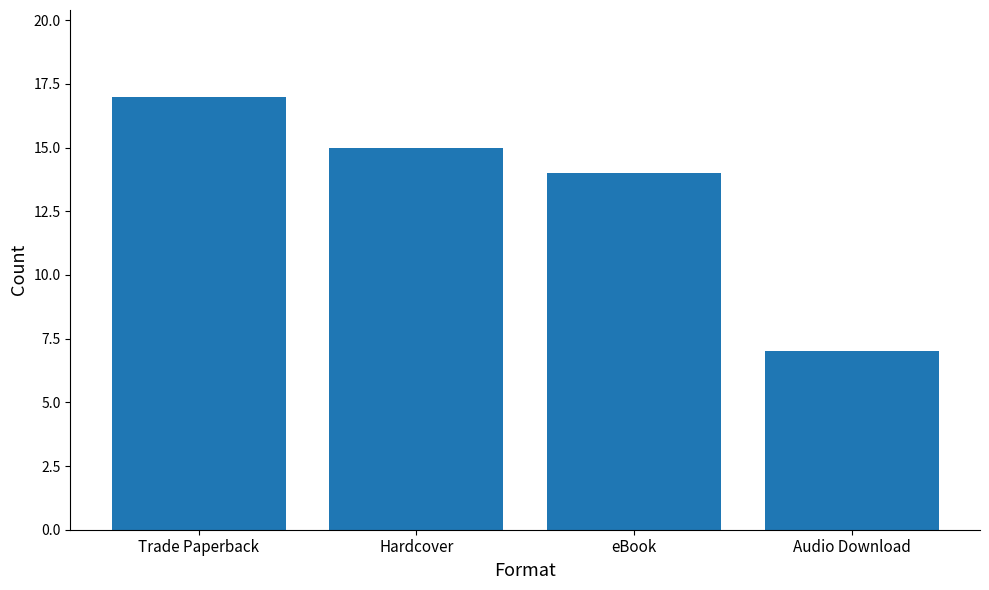

List the labels in order of value, smallest first.

Audio Download, eBook, Hardcover, Trade Paperback